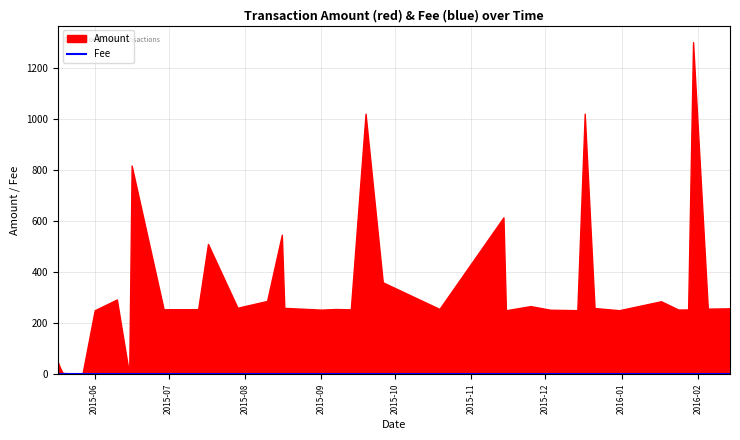

Which series has the largest total across all categories?

Amount